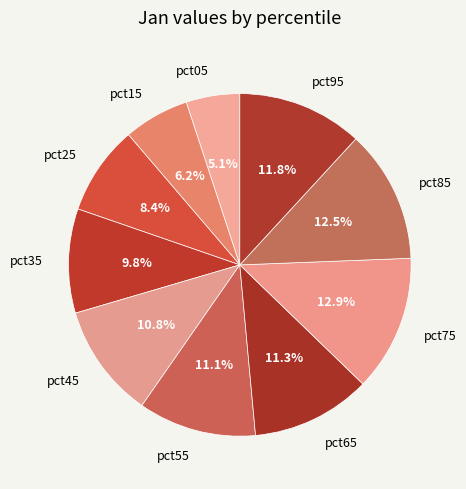

To the nearest percent, what percentage of the pie is pct65?

11%